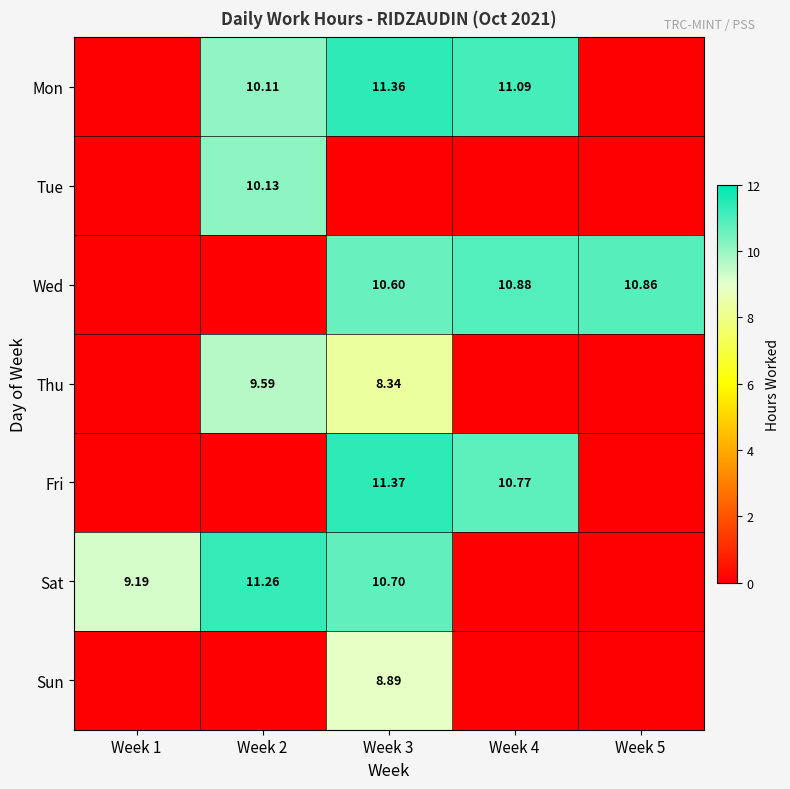

Is the value of Thu at Week 4 greater than the value of Tue at Week 4?

No